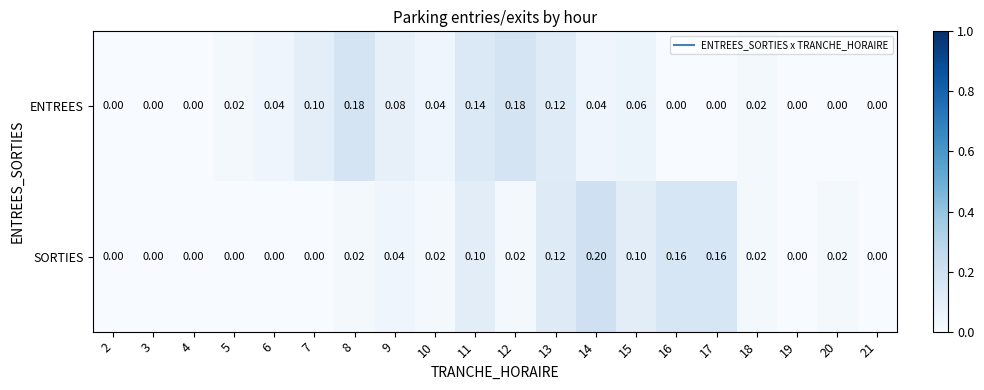

Which series has the largest total across all categories?

ENTREES